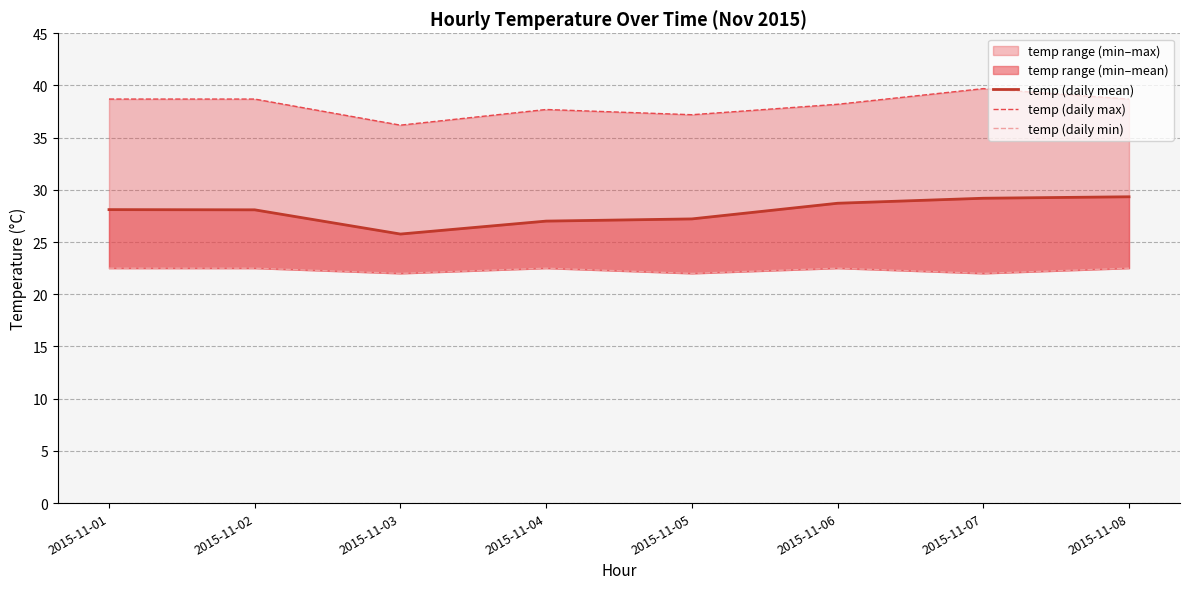

The value of temp (daily mean) at 2015-11-06 is 11.1. True or false?

False